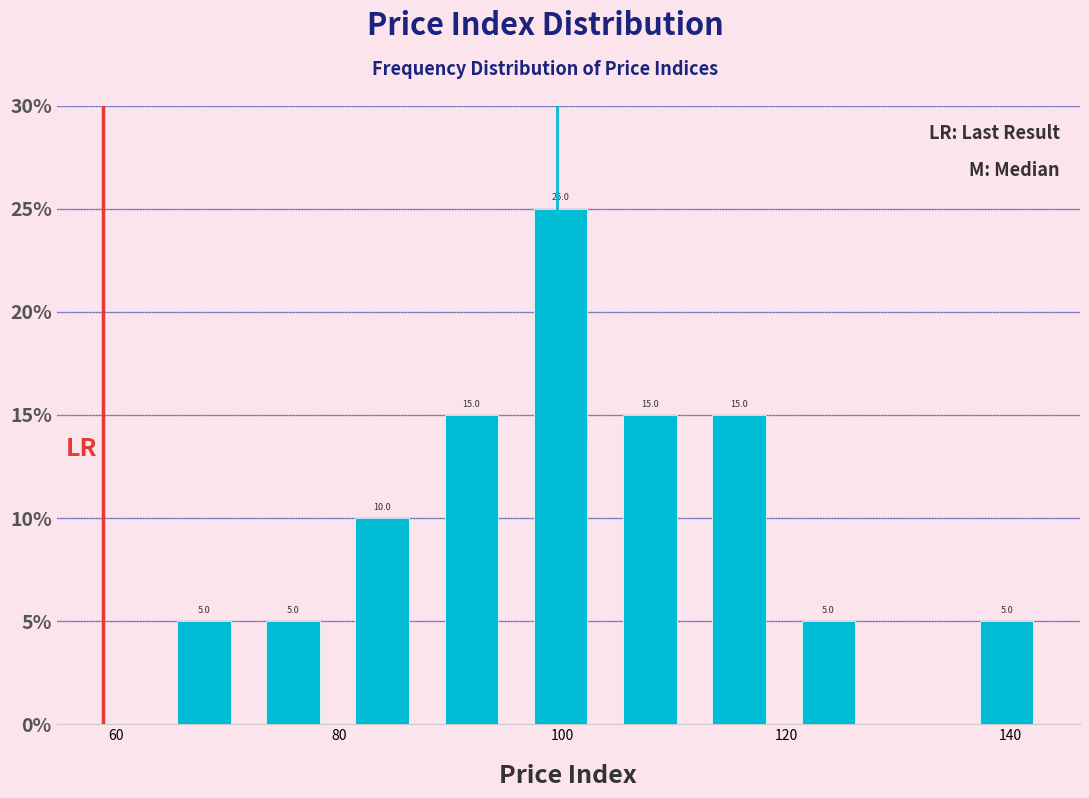

Around what value on the x-axis is the tallest bar? Give the approximate position of its centre, as read against the axis.

100